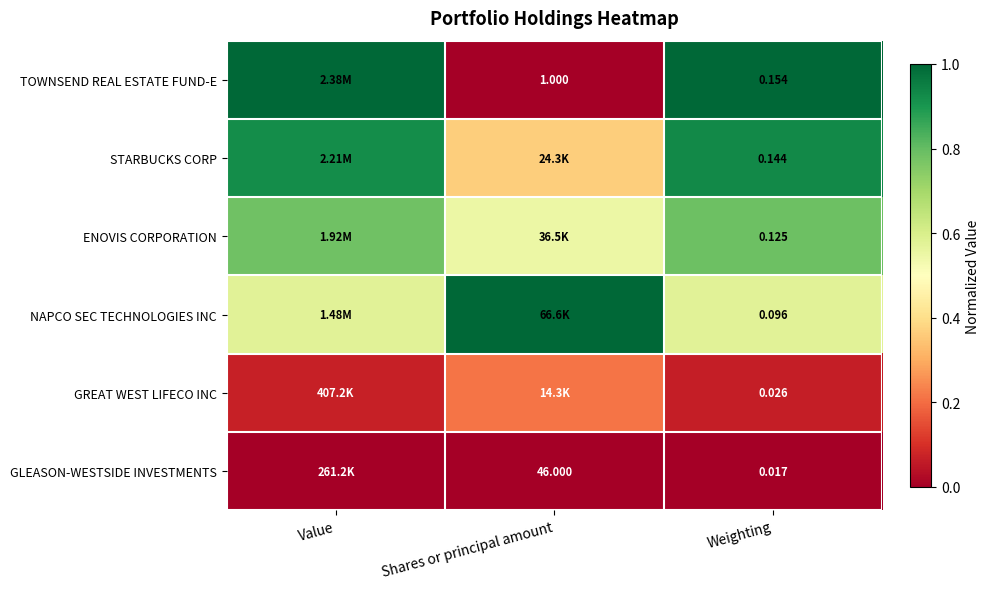

Is the value of NAPCO SEC TECHNOLOGIES INC at Weighting greater than the value of GLEASON-WESTSIDE INVESTMENTS at Shares or principal amount?

No